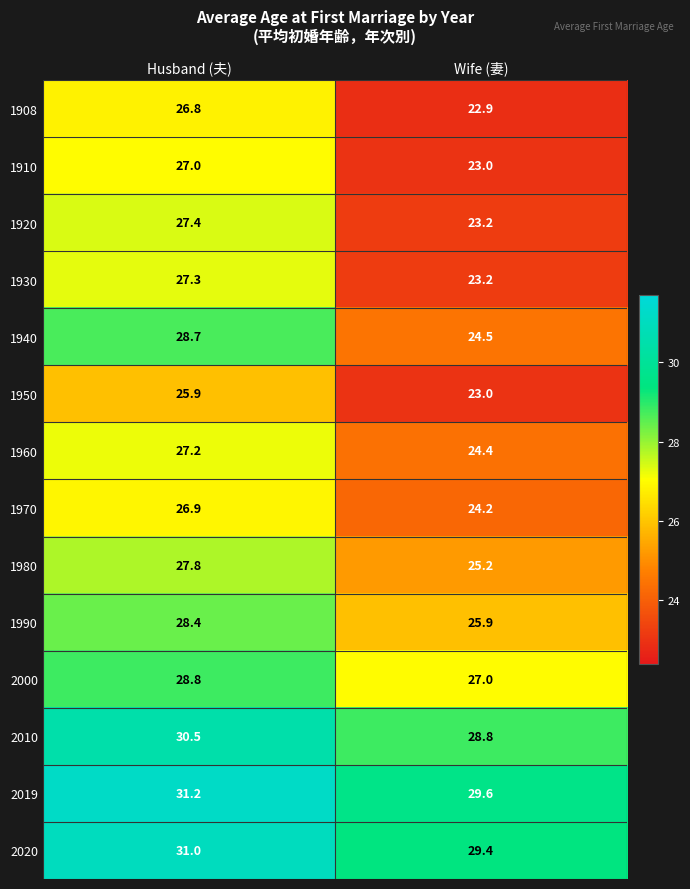

At Husband (夫), list the series in order from smallest to largest.

1950, 1908, 1970, 1910, 1960, 1930, 1920, 1980, 1990, 1940, 2000, 2010, 2020, 2019